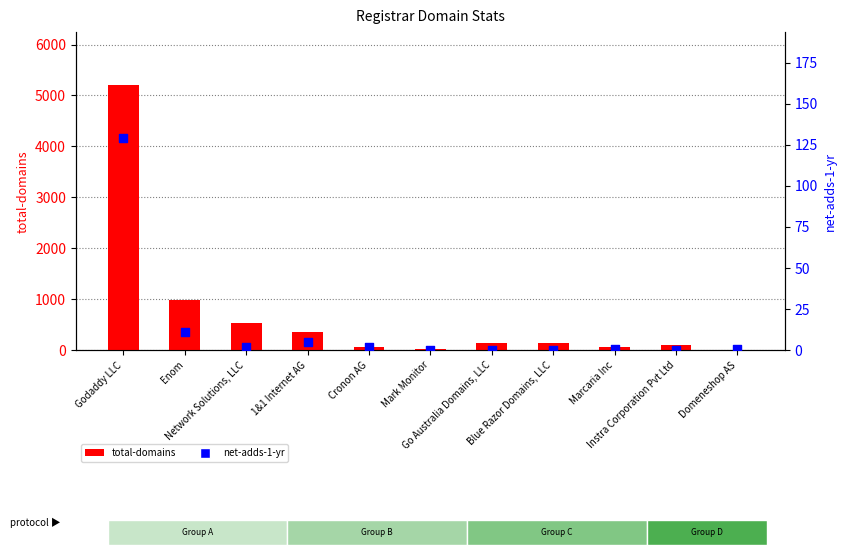

Which series has the largest Y range (max minus min)?

total-domains